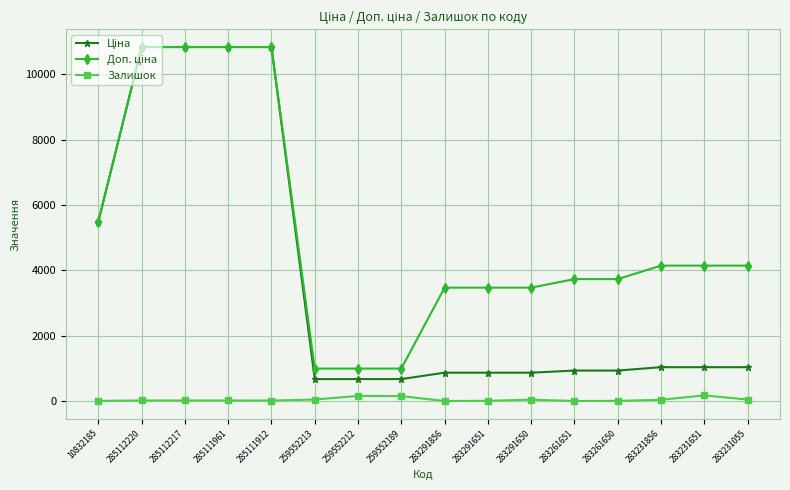

True or false: Залишок has more than 0 interior local peaks.

True